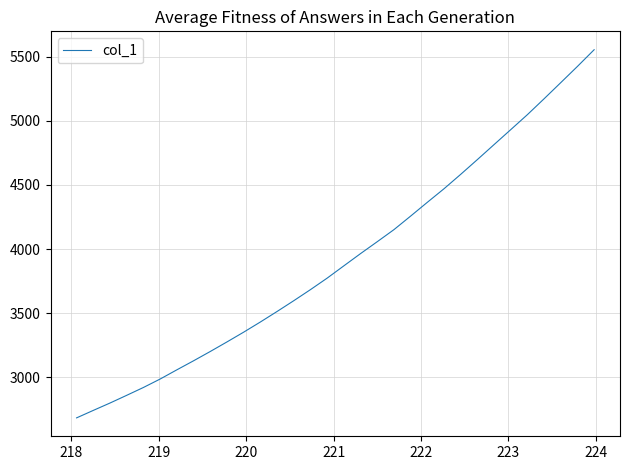

What is the average value?

3926.8